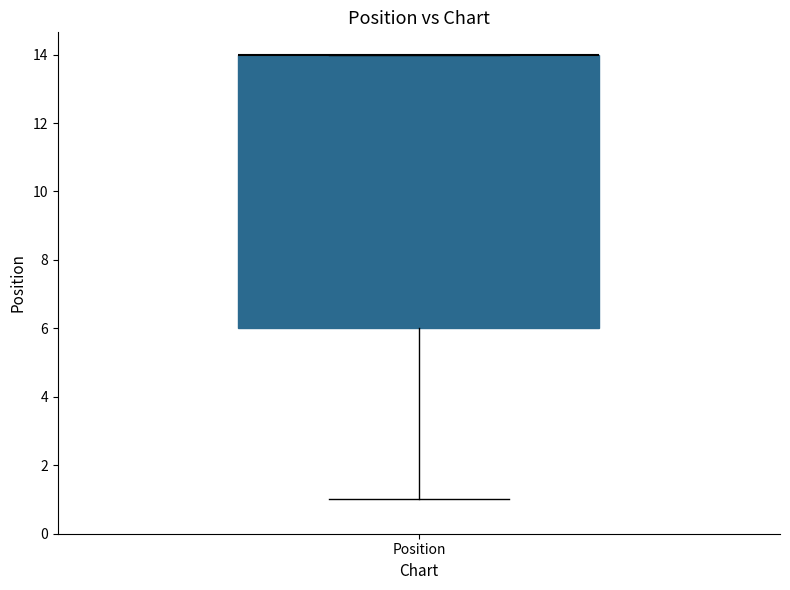

Transcribe this box plot: give where the median line is, the range the box spans, and where the two whiskers end, as read against the y-axis. The values are not printed on the chart, so give them approximately, as read against the axis.

median 14 (drawn on the box's upper edge), box 6 to 14, whiskers 1 to 14